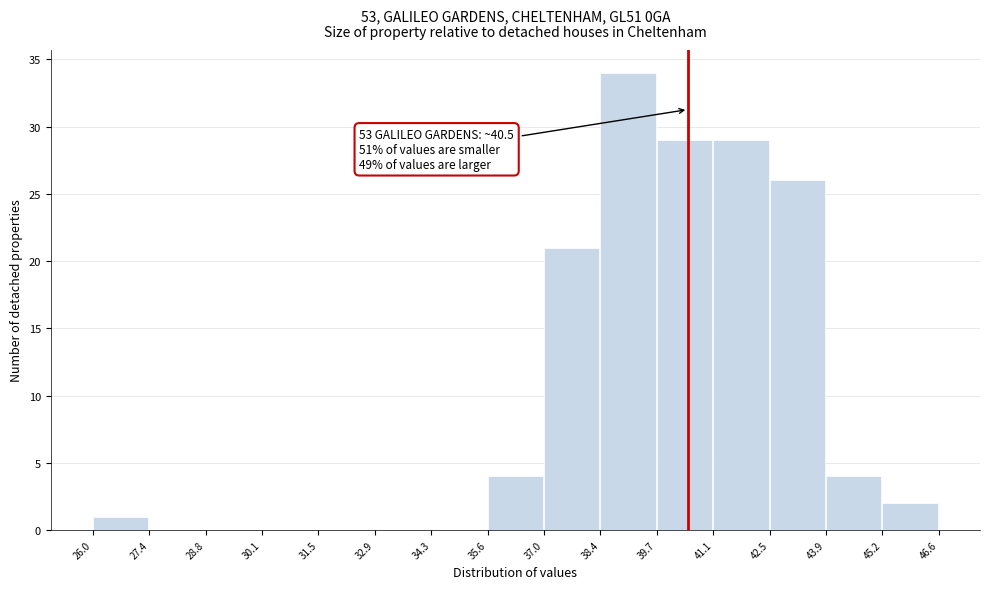

Which range on the x-axis has the tallest bar?

38.4 to 39.7